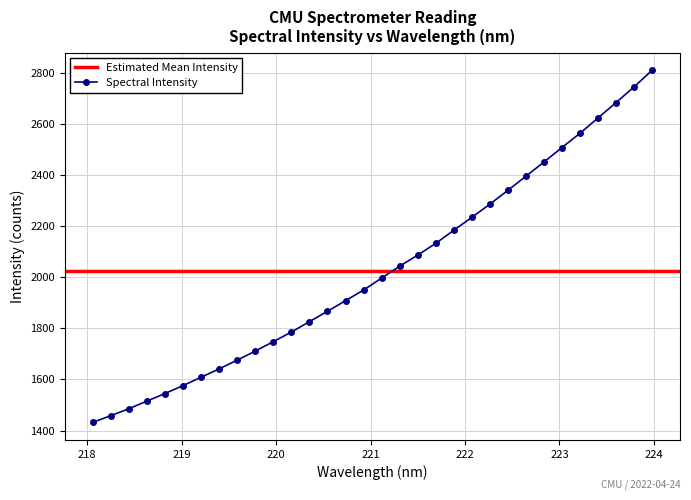

Reading right to left, list all the values displayed in this chart.

223.9802=2809.9	223.7895=2745.2	223.5987=2683.8	223.408=2623.6	223.2172=2563.7	223.0264=2507.8	222.8355=2450.9	222.6447=2395.5	222.4538=2340.2	222.263=2286.1	222.0721=2234.5	221.8812=2183.9	221.6902=2132.8	221.4993=2086.7	221.3083=2043.3	221.1174=1996.9	220.9264=1950.0	220.7354=1908.5	220.5444=1867.0	220.3533=1826.4	220.1623=1785.6	219.9712=1748.2	219.7801=1711.2	219.589=1675.8	219.3979=1641.5	219.2067=1608.9	219.0156=1576.1	218.8244=1545.1	218.6332=1515.4	218.442=1485.6	218.2508=1458.3	218.0596=1432.1